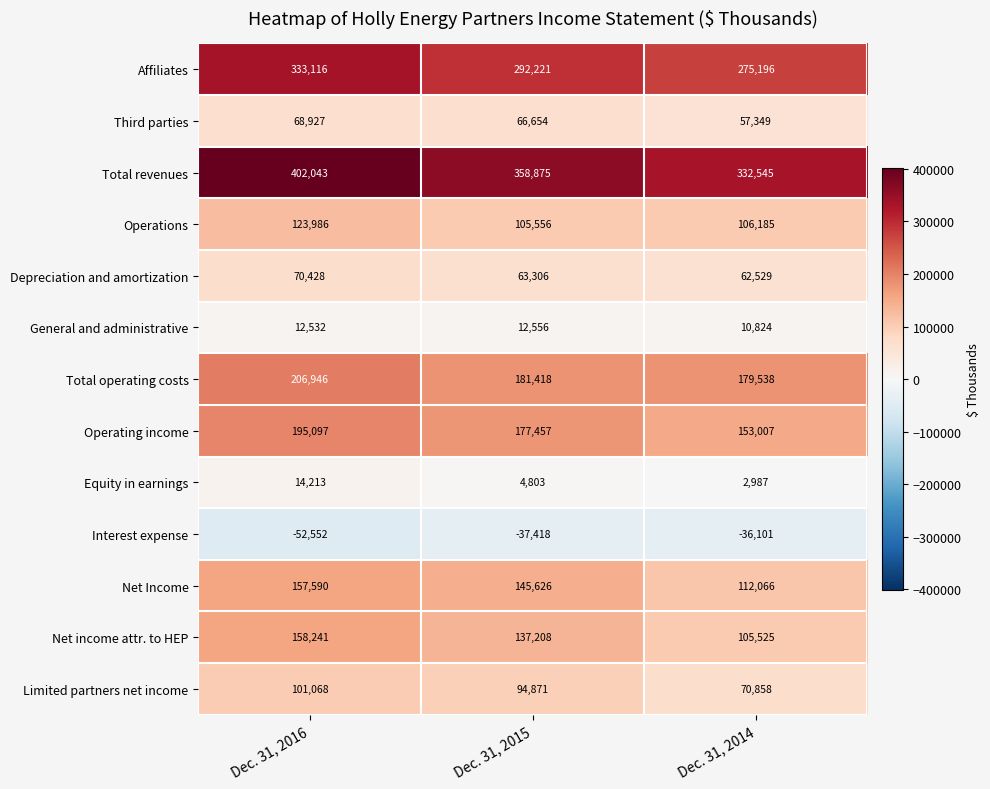

True or false: Operating income has a value of 153007 at Dec. 31, 2014.

True